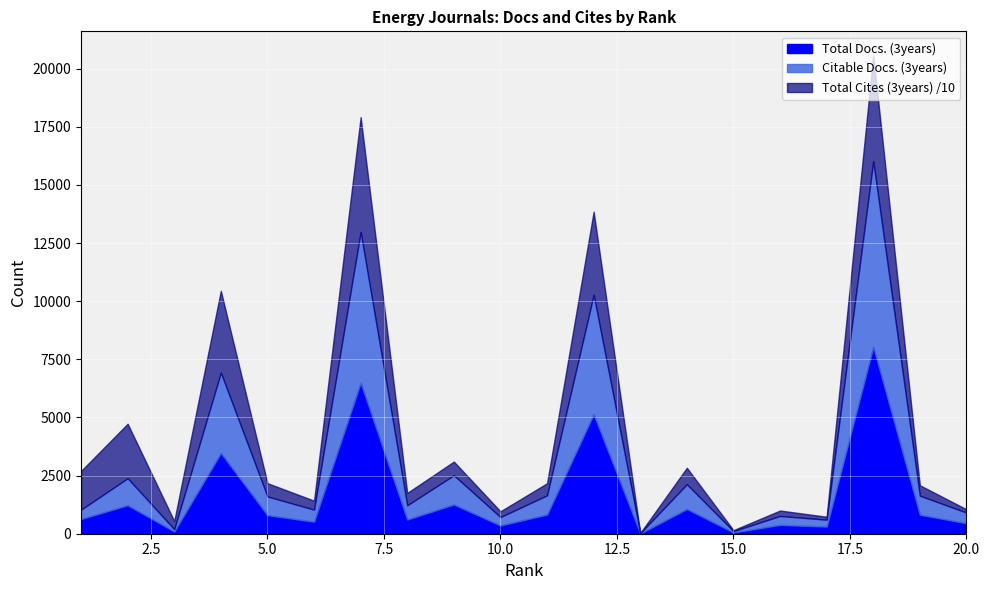

Which series changed the most between 8 and 14?

Citable Docs. (3years)